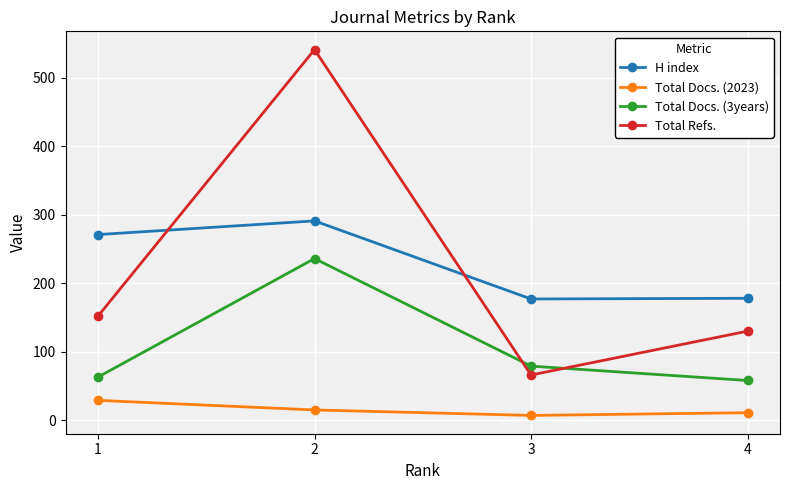

What is the value of the Total Docs. (3years) point at the 4th from the left?

58